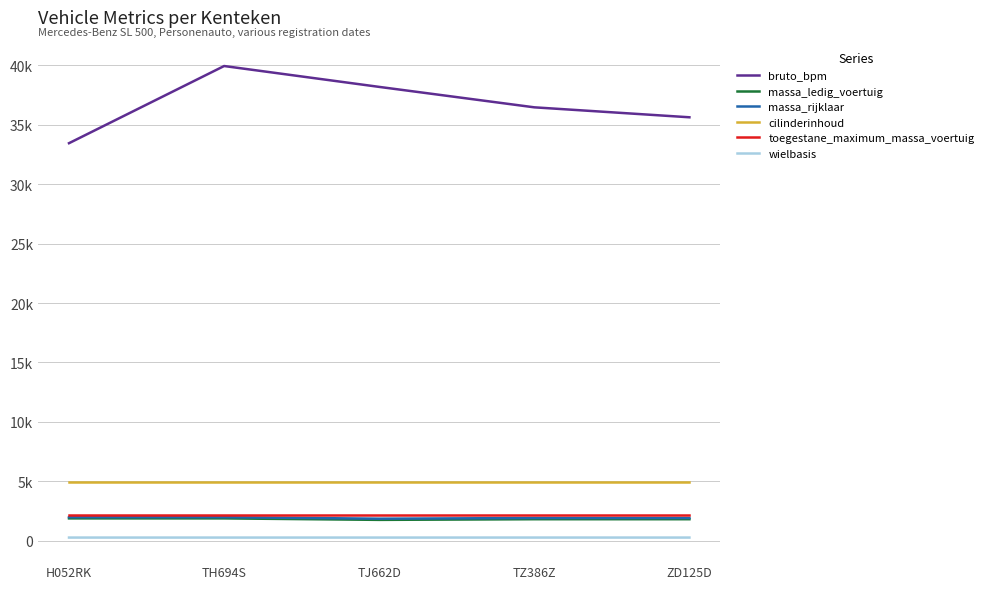

Reading left to right, list all the values displayed in this chart.

bruto_bpm: H052RK=33452	TH694S=39948	TJ662D=38191	TZ386Z=36471	ZD125D=35633
massa_ledig_voertuig: H052RK=1870	TH694S=1870	TJ662D=1745	TZ386Z=1800	ZD125D=1800
massa_rijklaar: H052RK=1970	TH694S=1970	TJ662D=1845	TZ386Z=1900	ZD125D=1900
cilinderinhoud: H052RK=4966	TH694S=4966	TJ662D=4966	TZ386Z=4966	ZD125D=4966
toegestane_maximum_massa_voertuig: H052RK=2140	TH694S=2140	TJ662D=2140	TZ386Z=2140	ZD125D=2140
wielbasis: H052RK=256	TH694S=256	TJ662D=256	TZ386Z=257	ZD125D=256